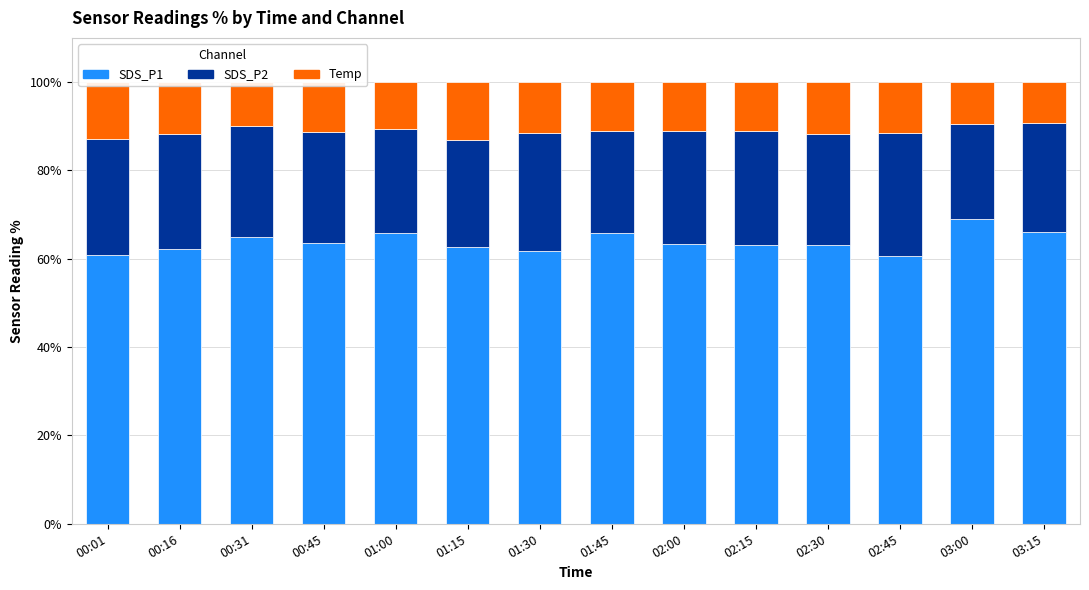

How many bars are there in total?

14